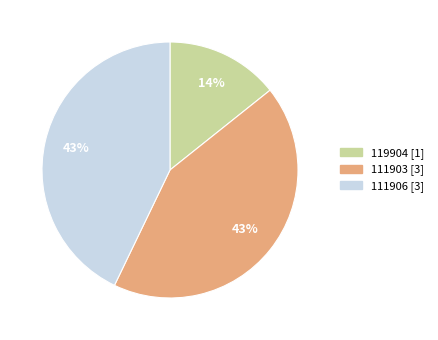

To the nearest percent, what is the difference between the largest and smallest slice percentages?

29%